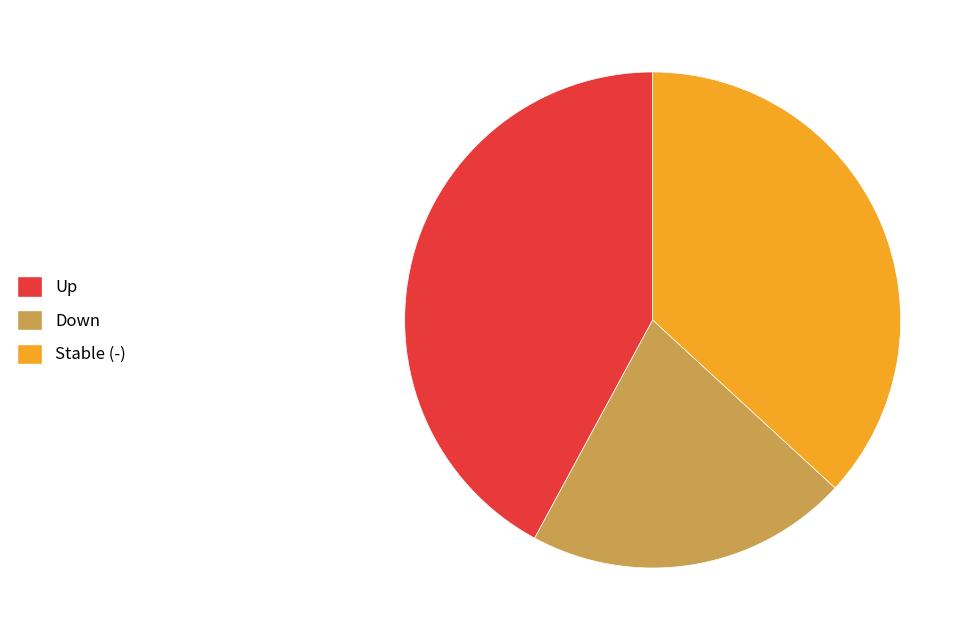

Is it true that Up is 31% of the pie?

False